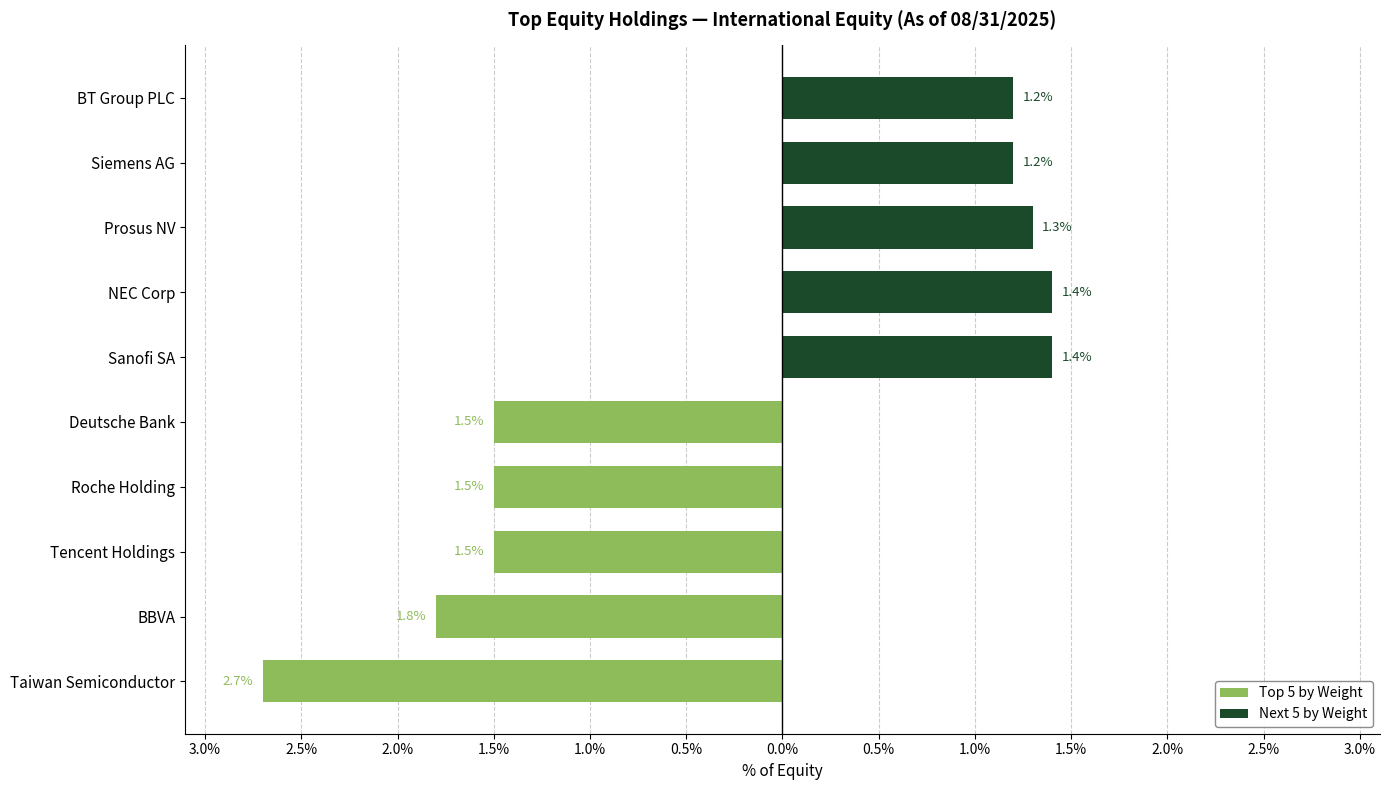

What is the difference between the maximum and minimum values in the Next 5 by Weight series?

0.2